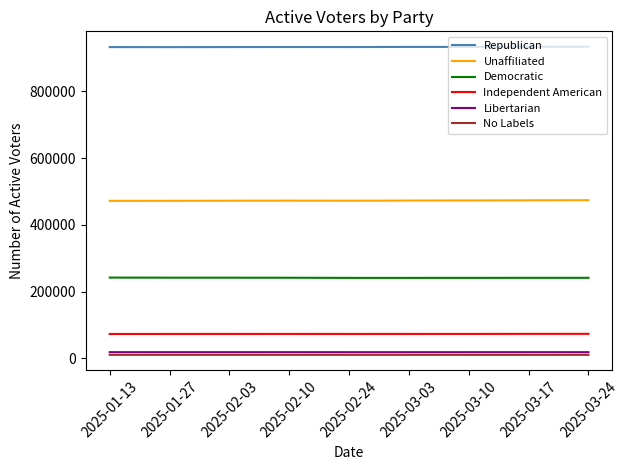

What is the sum of the Democratic values at 2025-03-24 and 2025-02-24?

482820